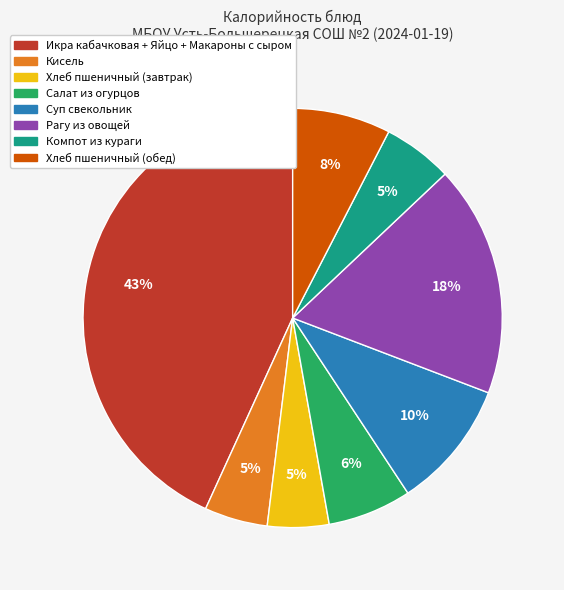

Is there a majority slice in this chart?

No